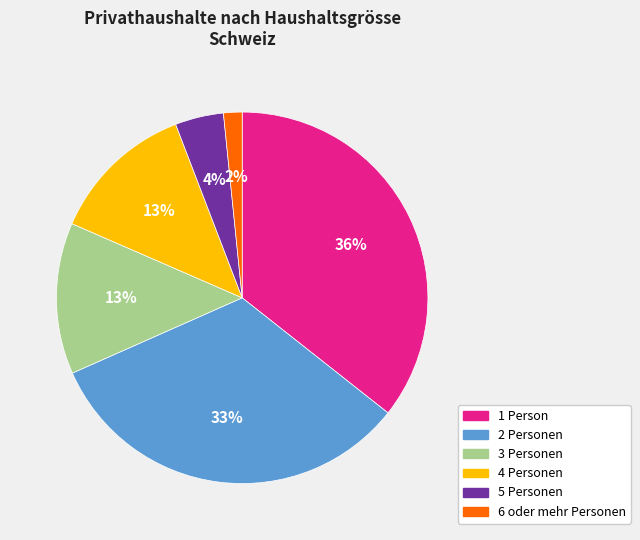

To the nearest percent, what portion does 1 Person represent?

36%